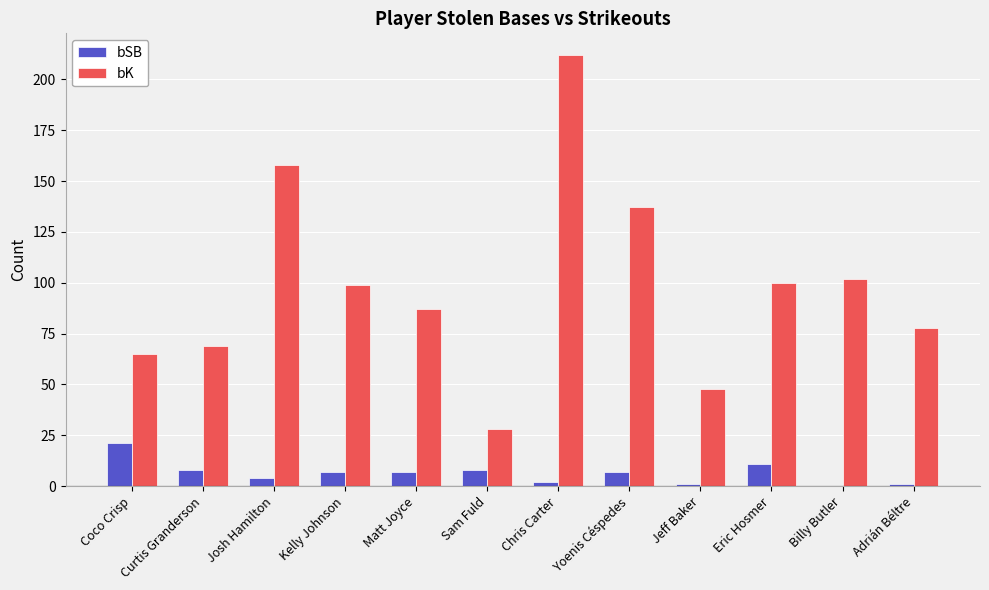

At which category is the sum across all series the highest?

Chris Carter